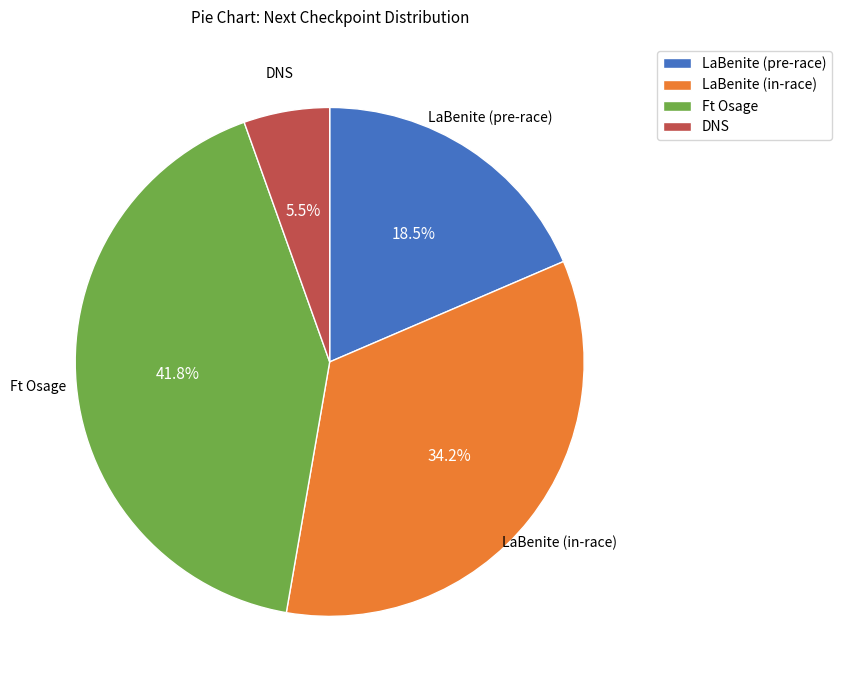

Which has a higher value, DNS or LaBenite (pre-race)?

LaBenite (pre-race)